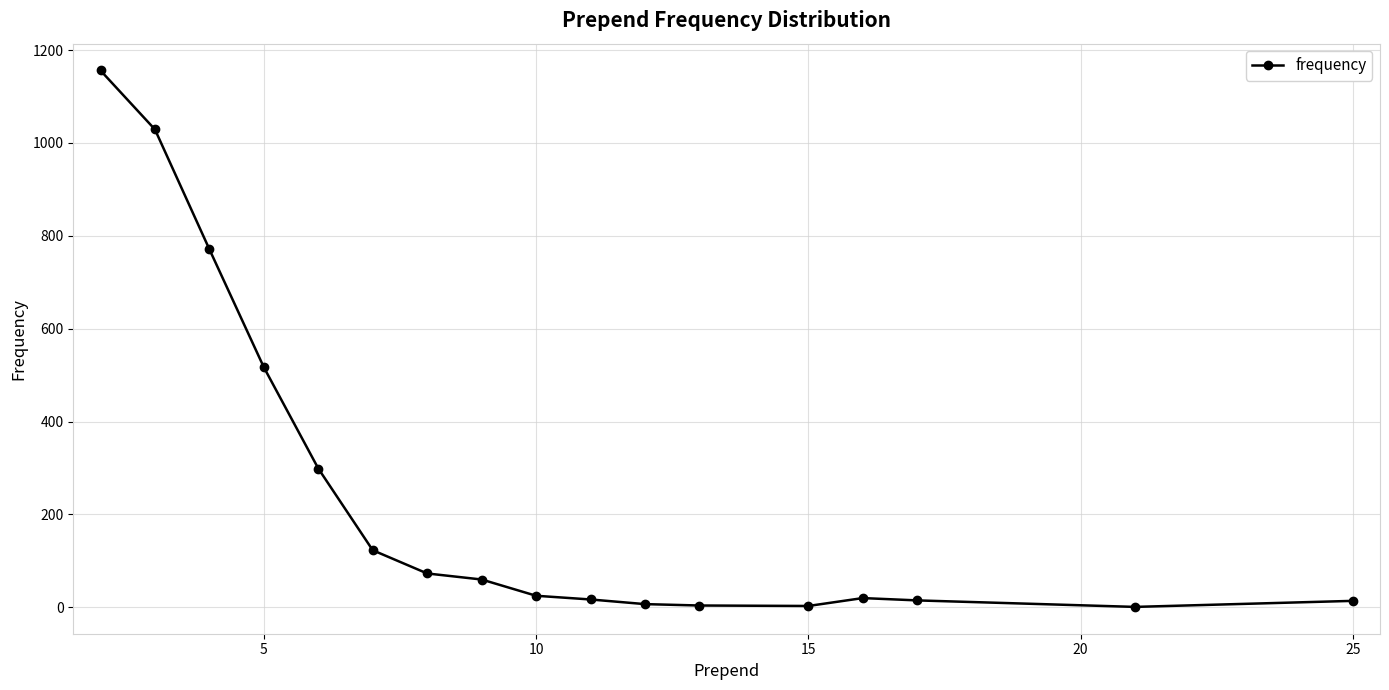

What is the difference between the second highest and minimum values?

1028